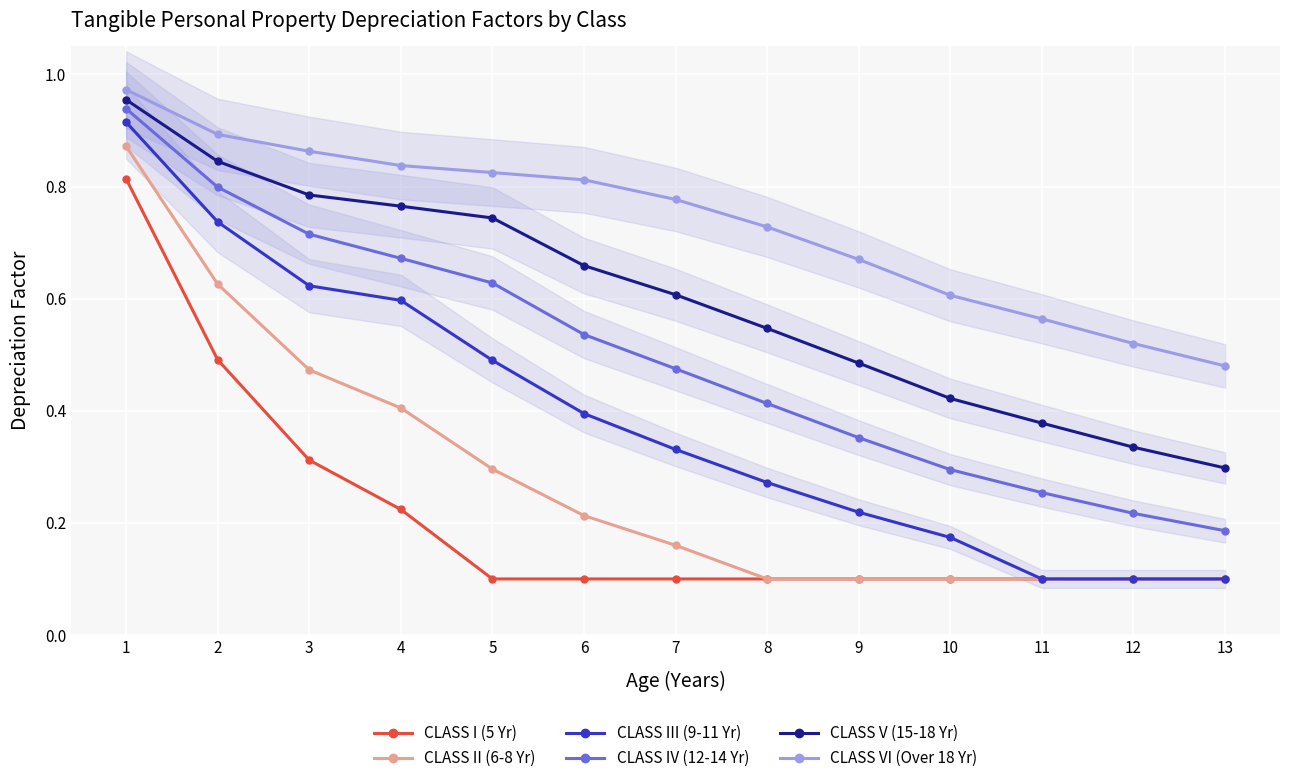

Which series has the widest spread of values?

CLASS III (9-11 Yr)